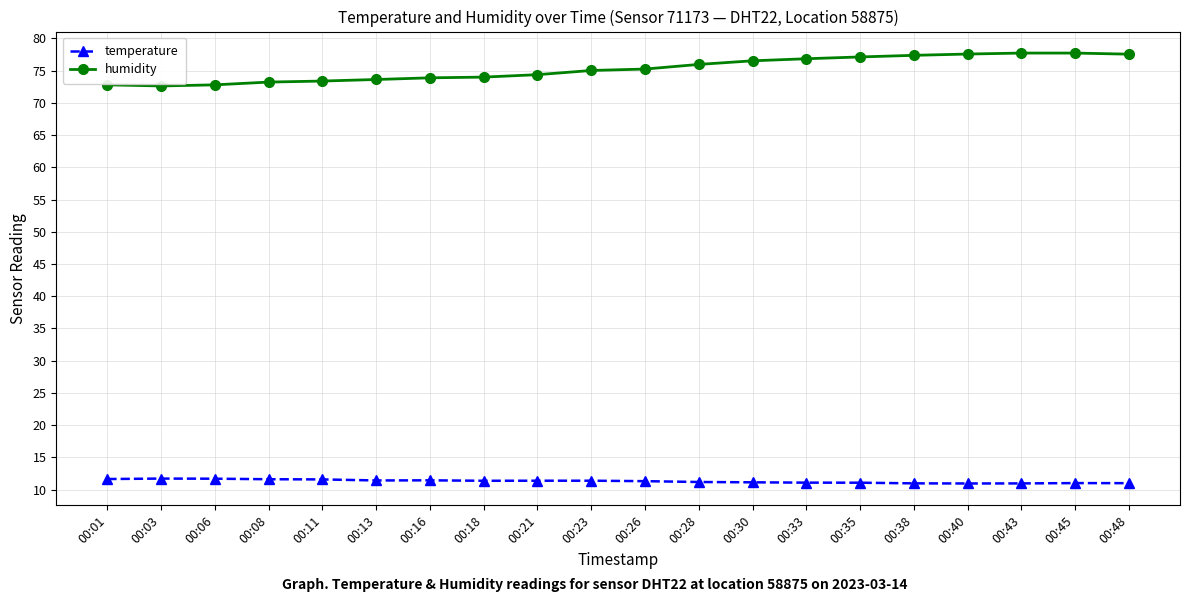

Is the value of temperature at 00:43 greater than the value of humidity at 00:11?

No